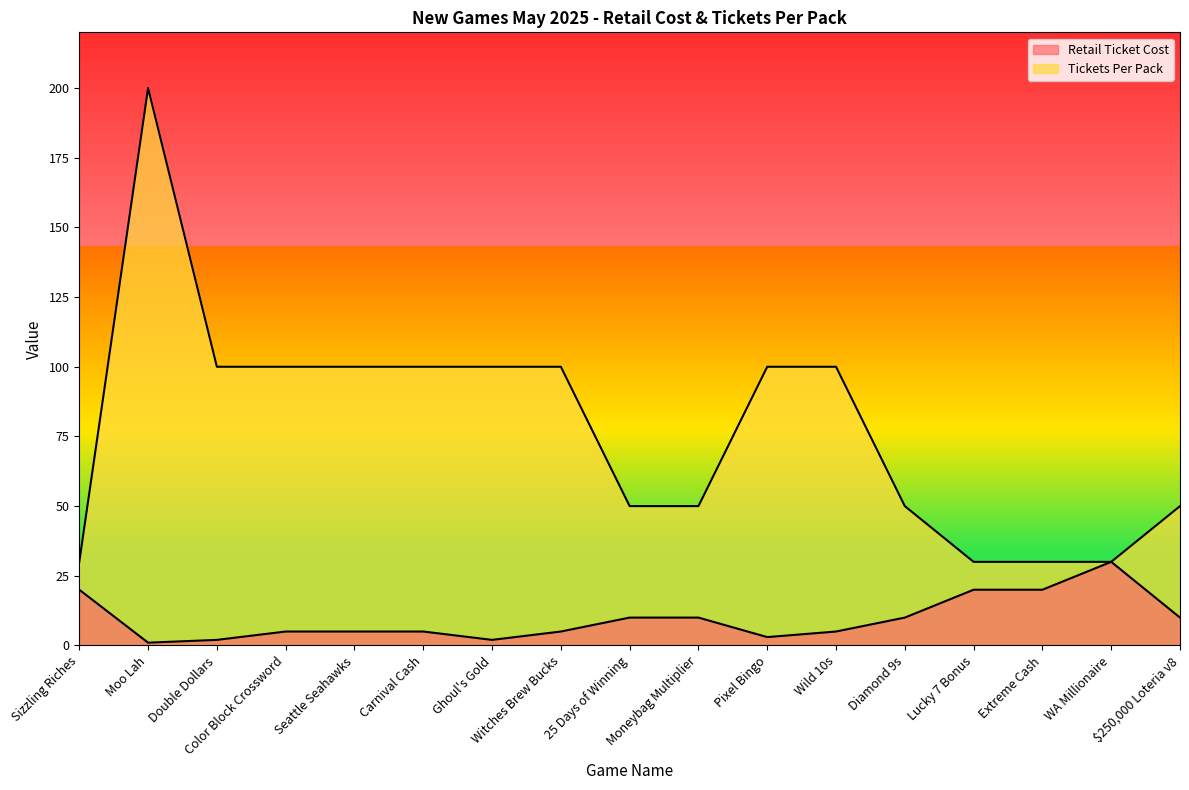

Which series has the largest range (max minus min)?

Tickets Per Pack